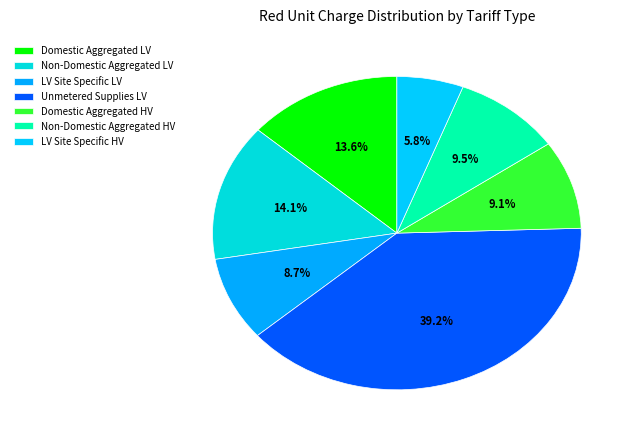

How many segments does this pie chart have?

7